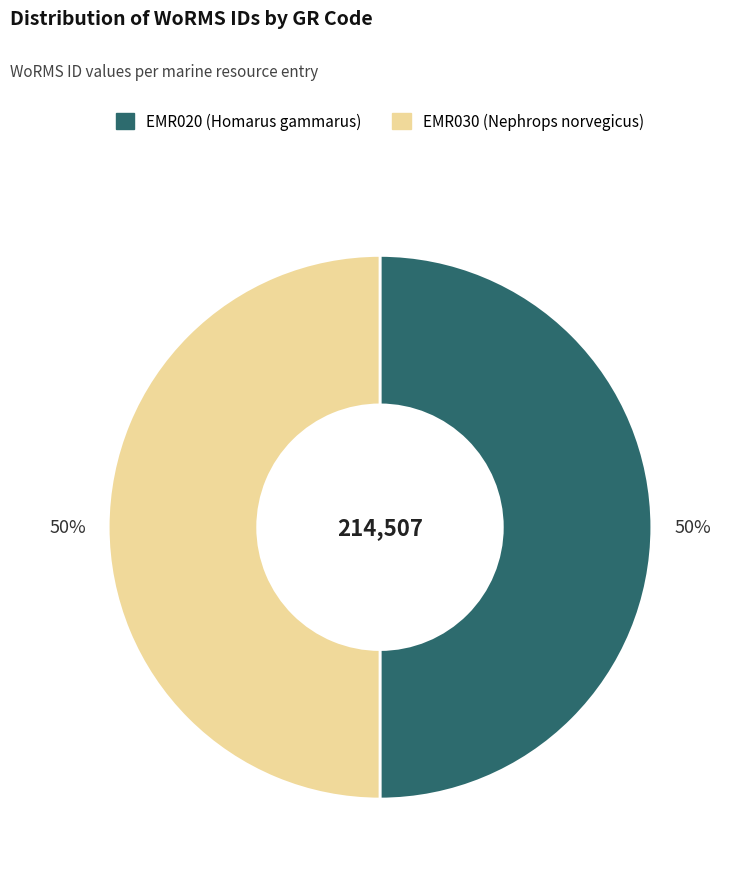

To the nearest percent, what is the average slice percentage?

50%